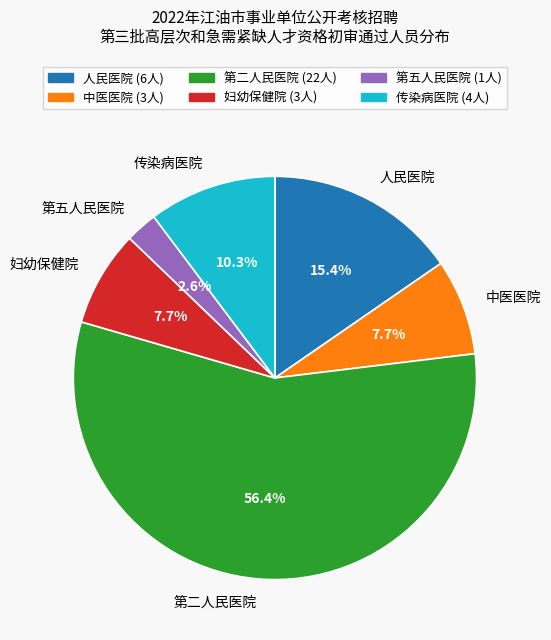

Count the number of slices in the pie.

6